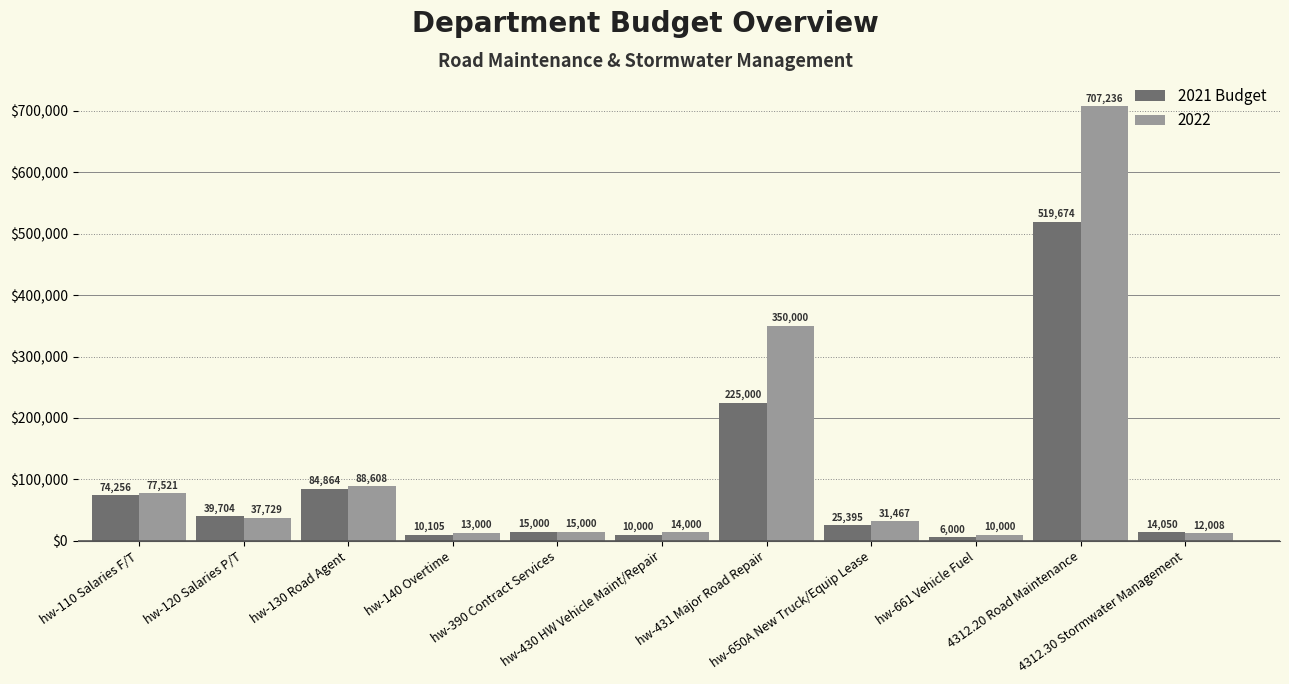

Which series has the largest range (max minus min)?

2022